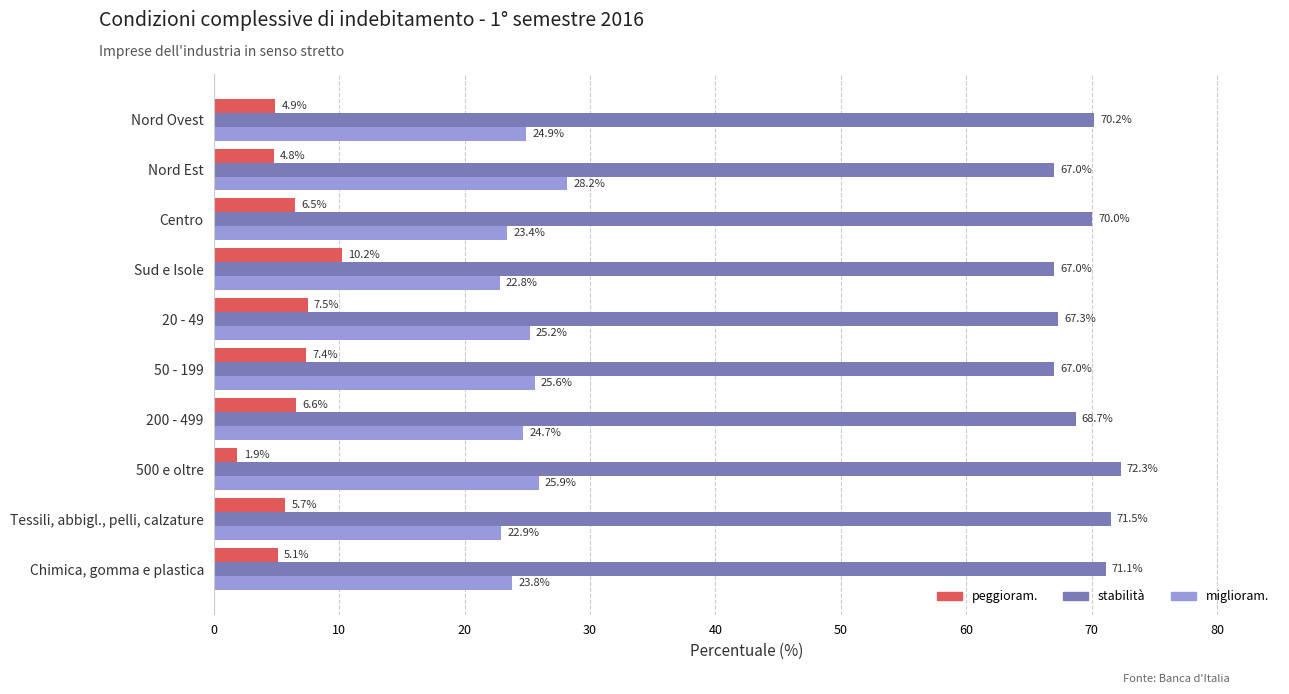

What are all the series names shown in the legend?

peggioram., stabilità, miglioram.